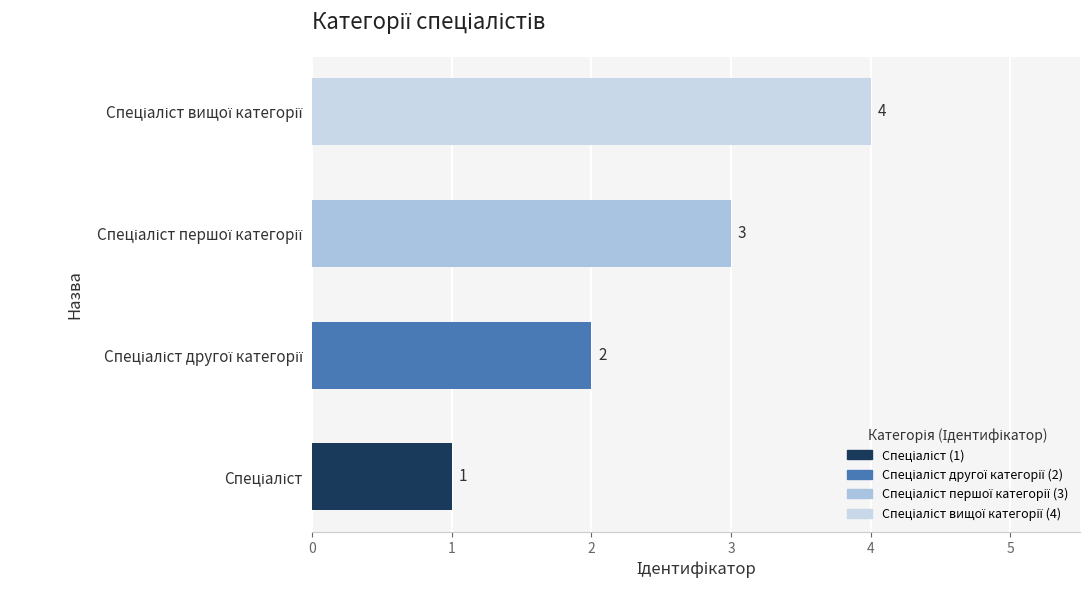

What is the difference between the maximum and minimum values?

3